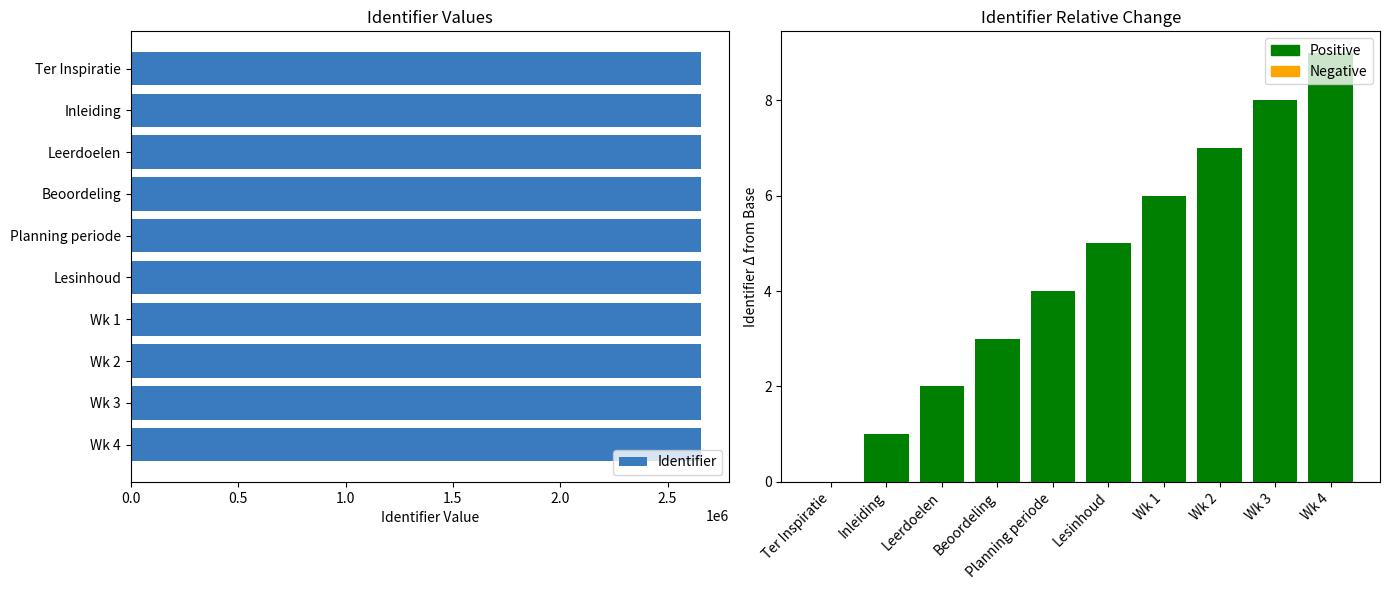

True or false: Relative Change has a value of 5 at Lesinhoud.

True